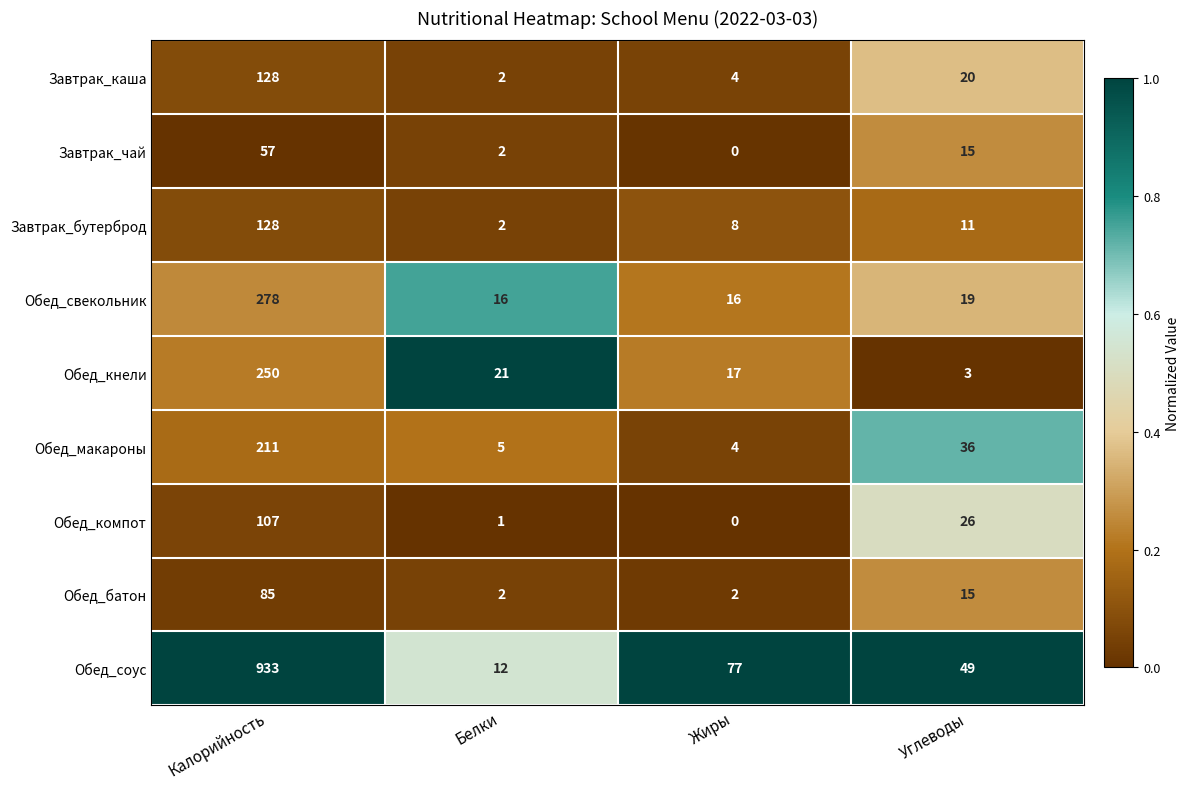

What is the difference between the maximum and minimum values in the Обед_компот series?

107